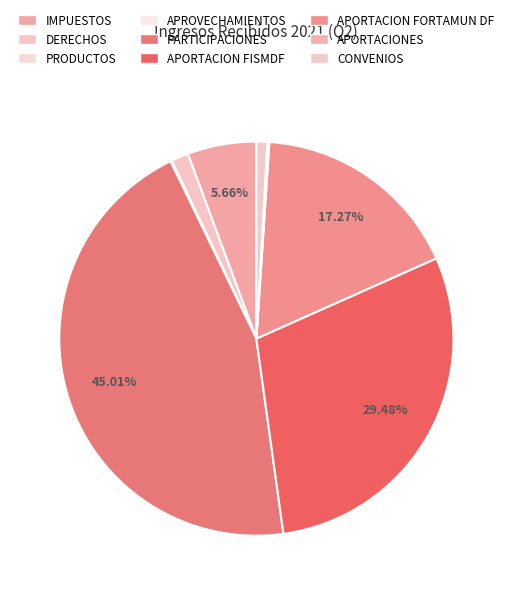

To the nearest percent, what percentage of the pie is CONVENIOS?

1%